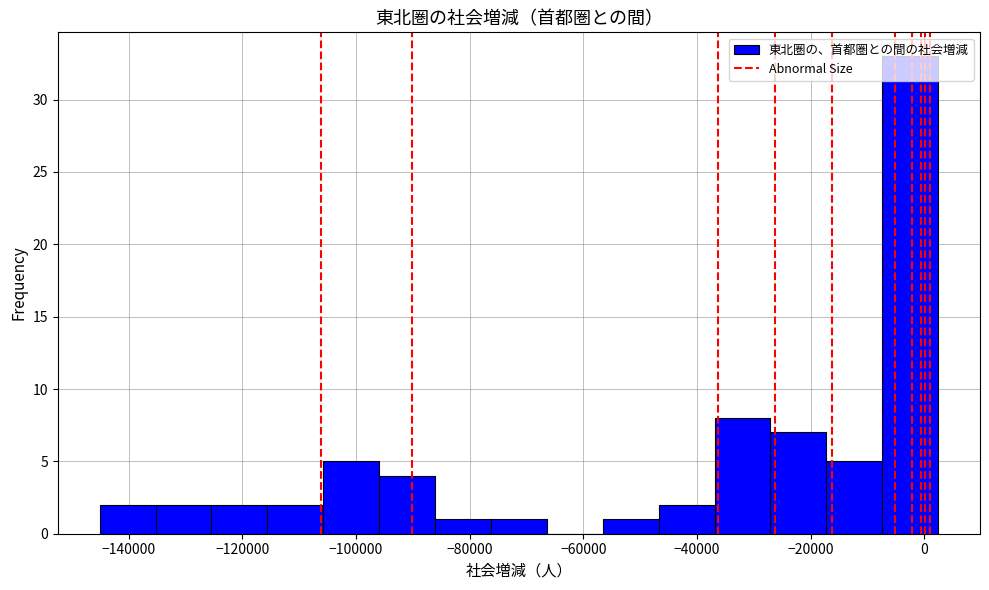

Over which range of the x-axis is the bar tallest?

-8000 to 2000